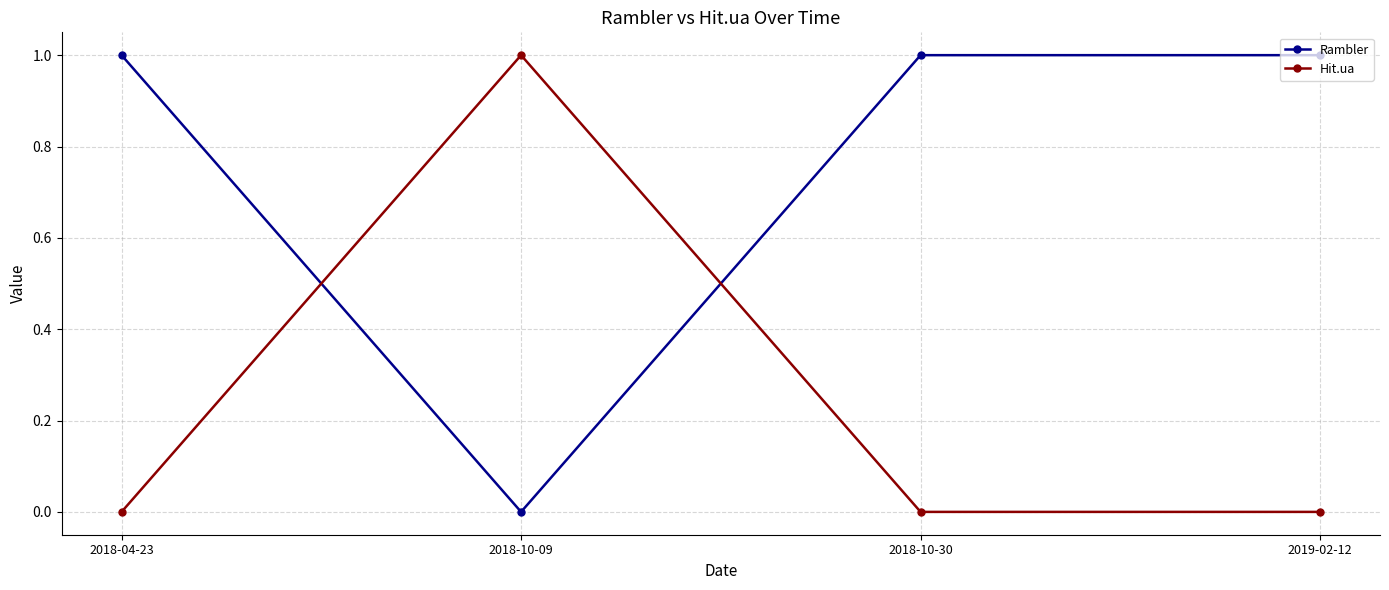

What is the maximum value shown in the chart?

1